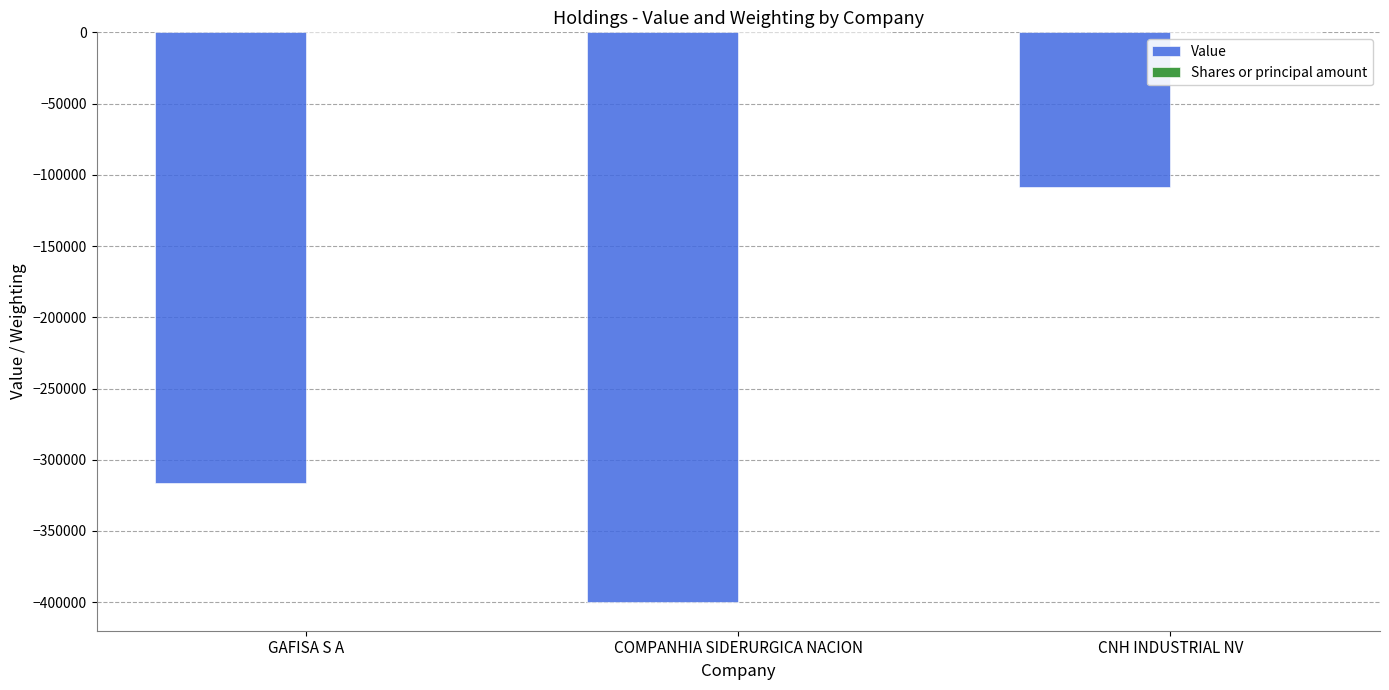

What is the maximum value for Value?

-108327.0